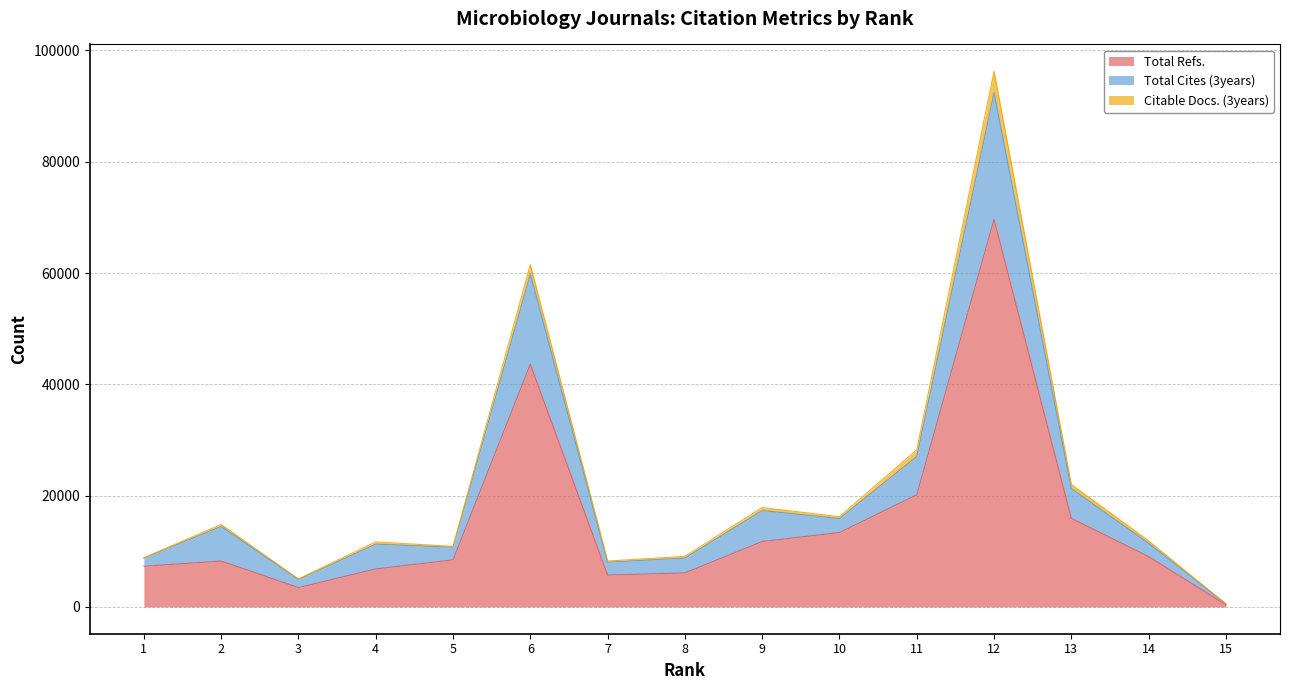

True or false: Total Refs. and Total Cites (3years) intersect in this chart.

False